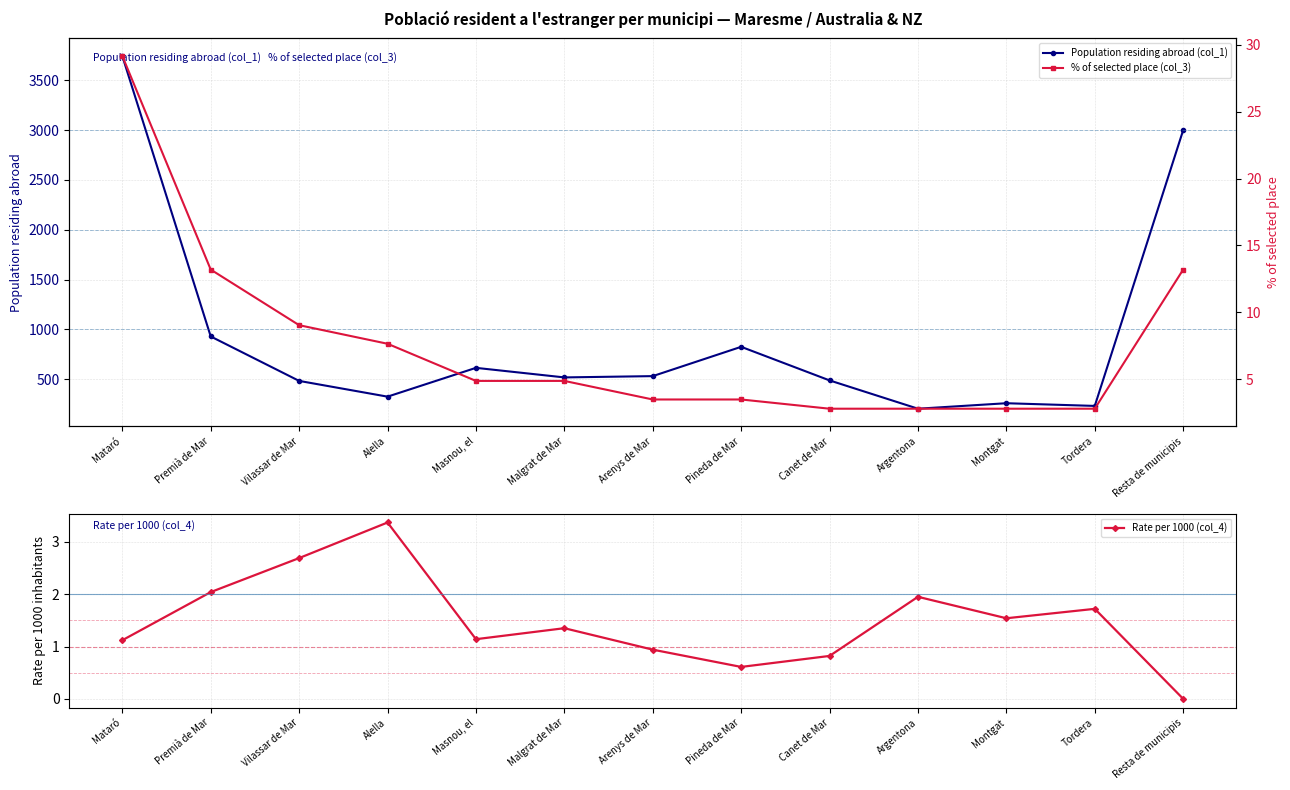

Is this an area chart (filled region under the line)?

No